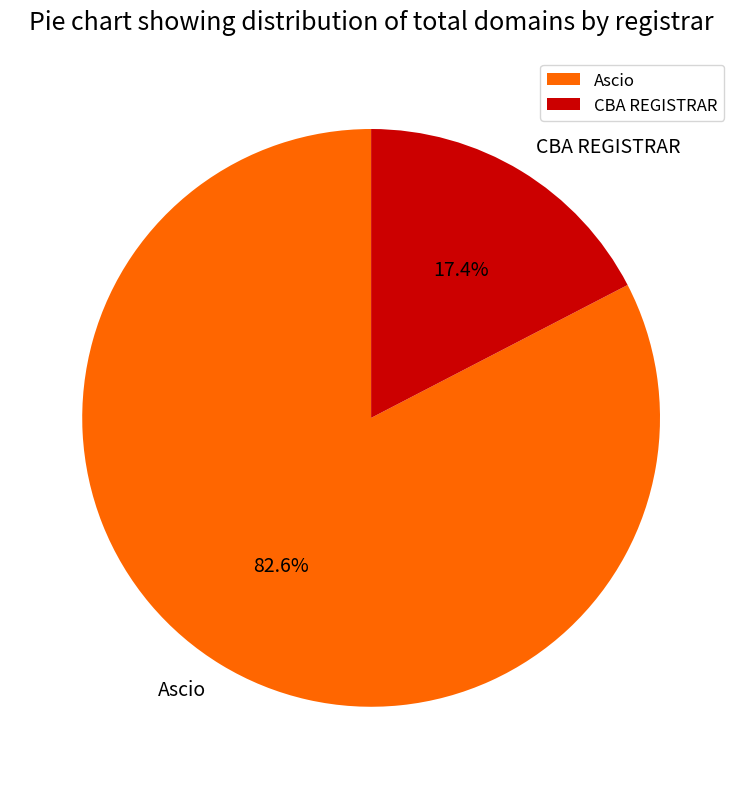

Does Ascio account for over 50% of the chart?

Yes